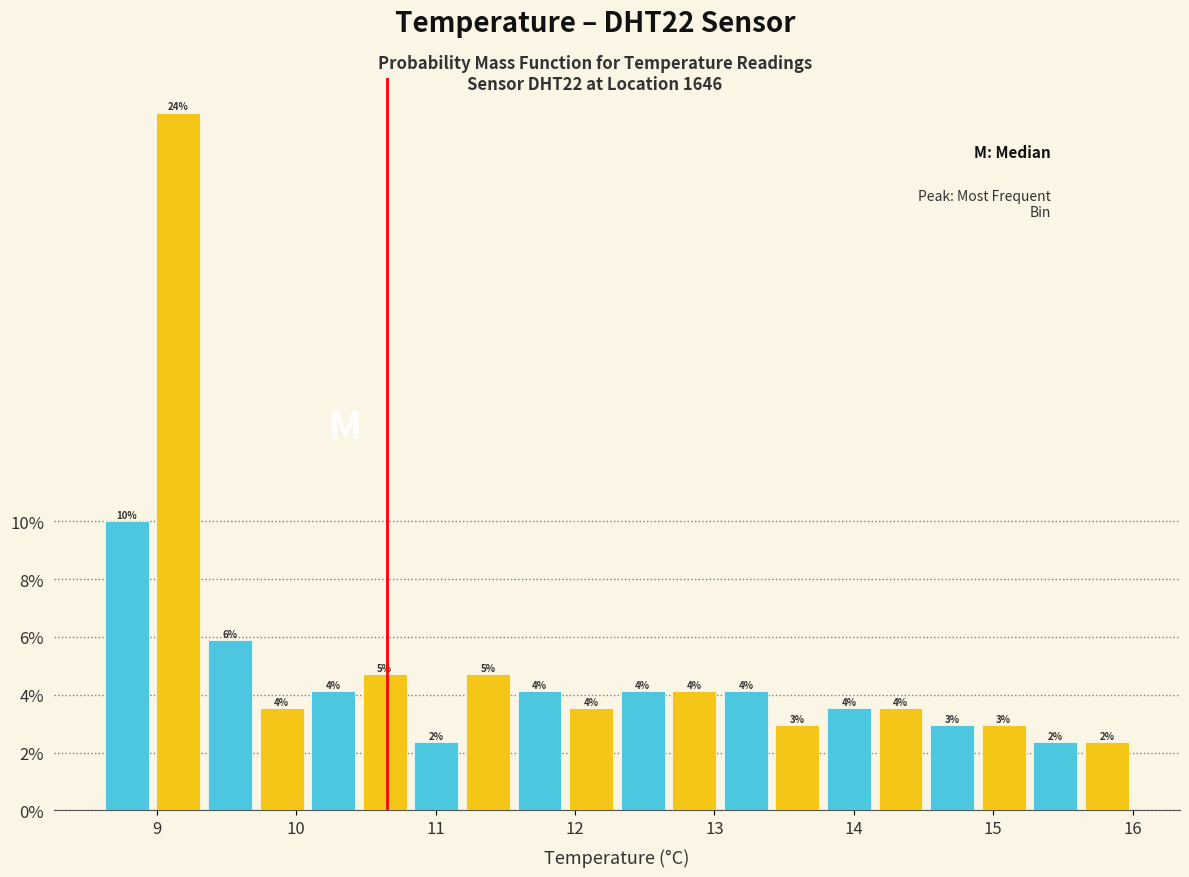

Around what value on the x-axis is the tallest bar? Give the approximate position of its centre, as read against the axis.

9.2